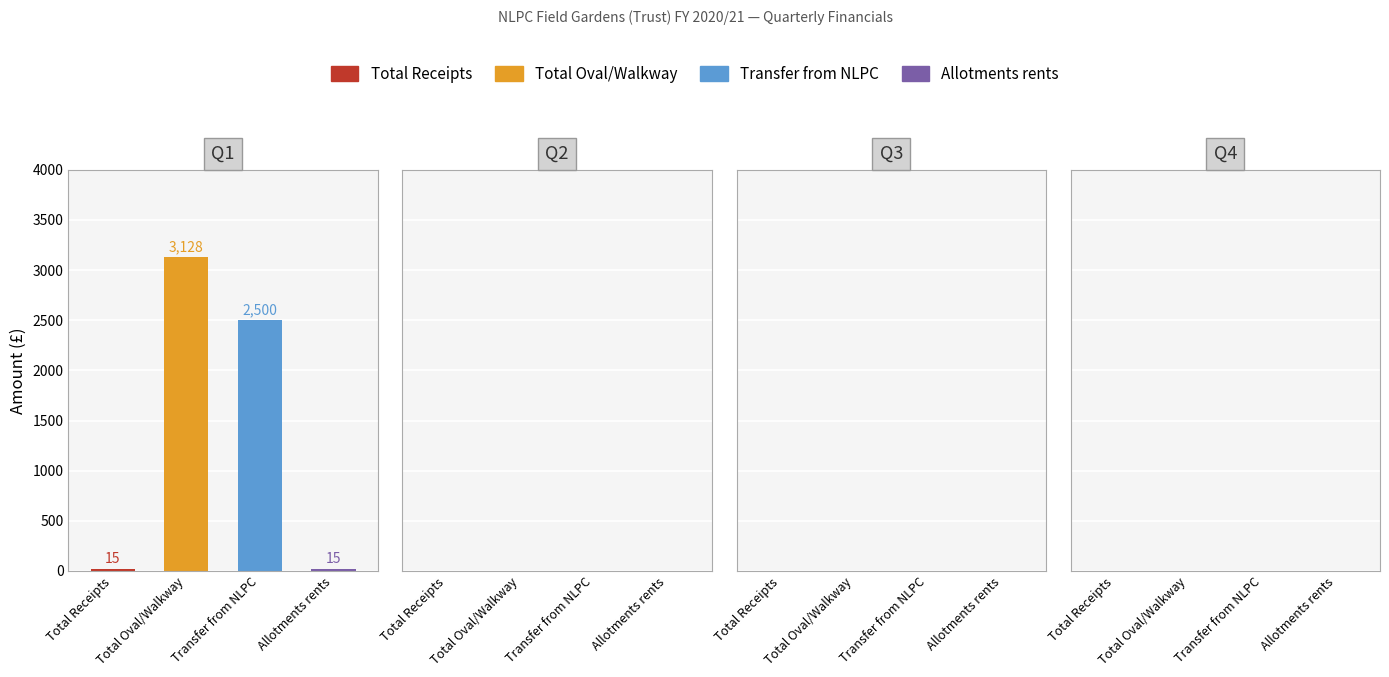

What is the average value of the Total Oval/Walkway series?

782.1